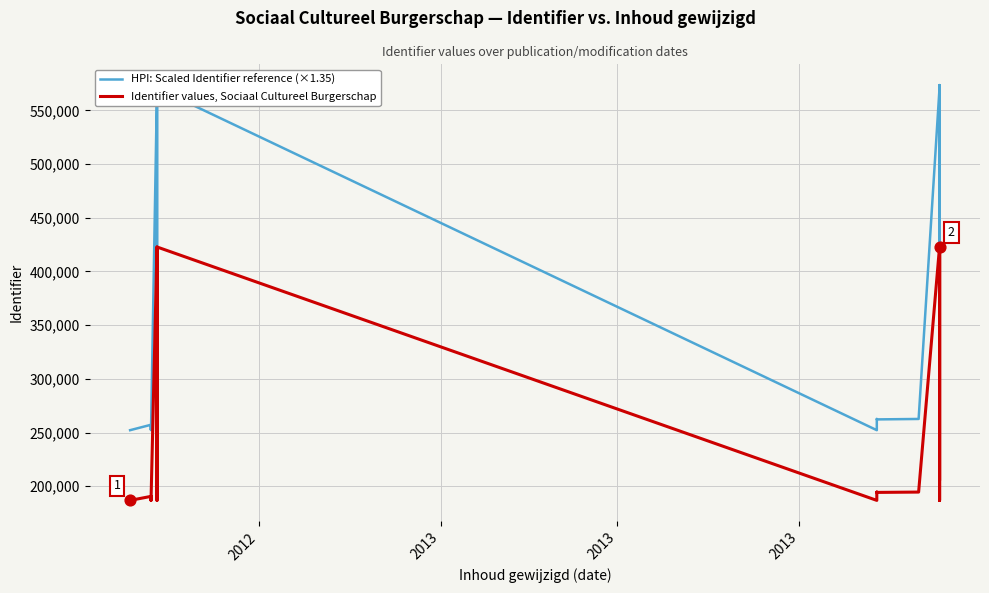

What are all the series names shown in the legend?

HPI: Scaled Identifier reference (×1.35), Identifier values, Sociaal Cultureel Burgerschap